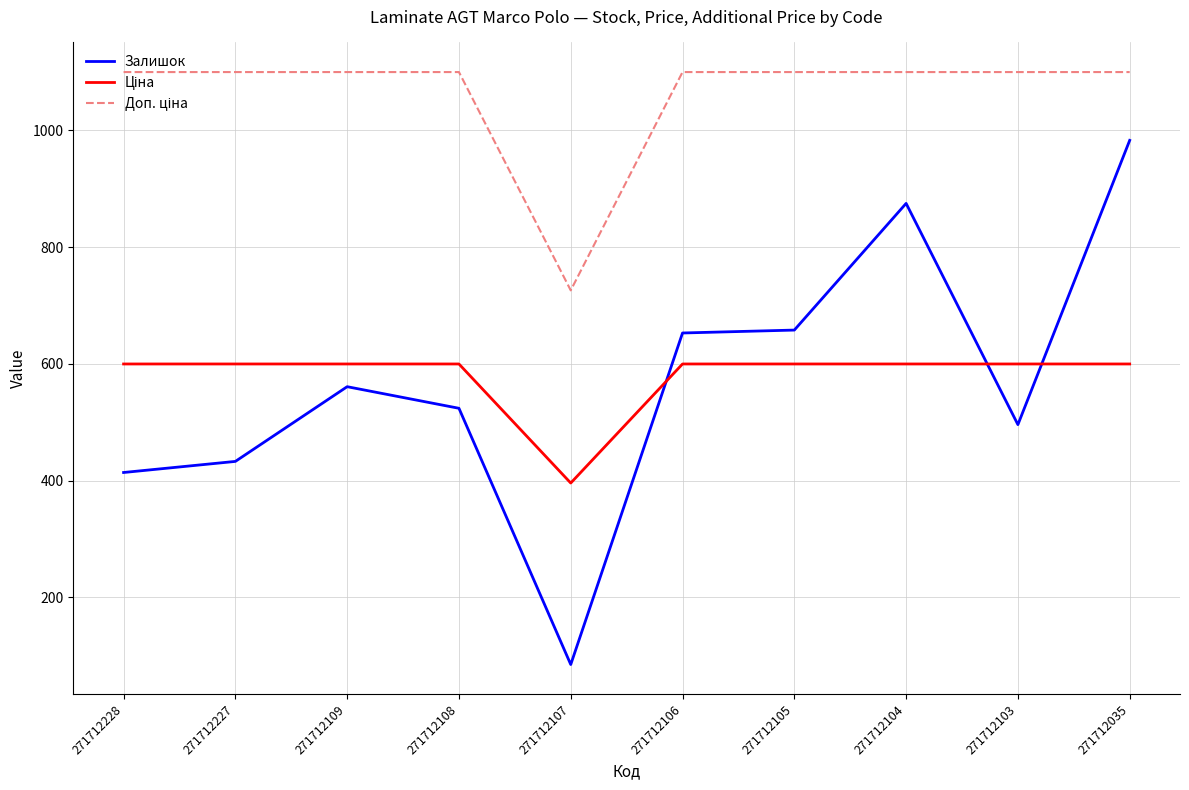

What is the maximum value shown in the chart?

1100.0